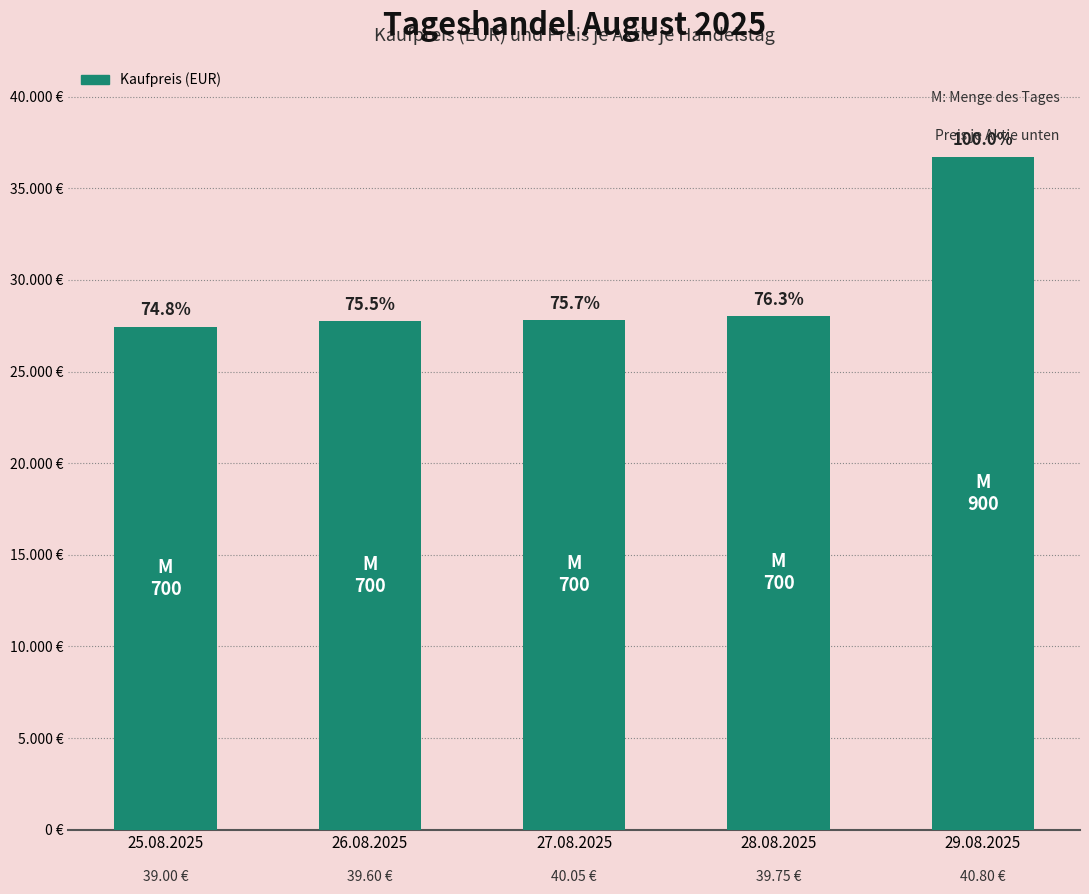

Are the bars horizontal?

No